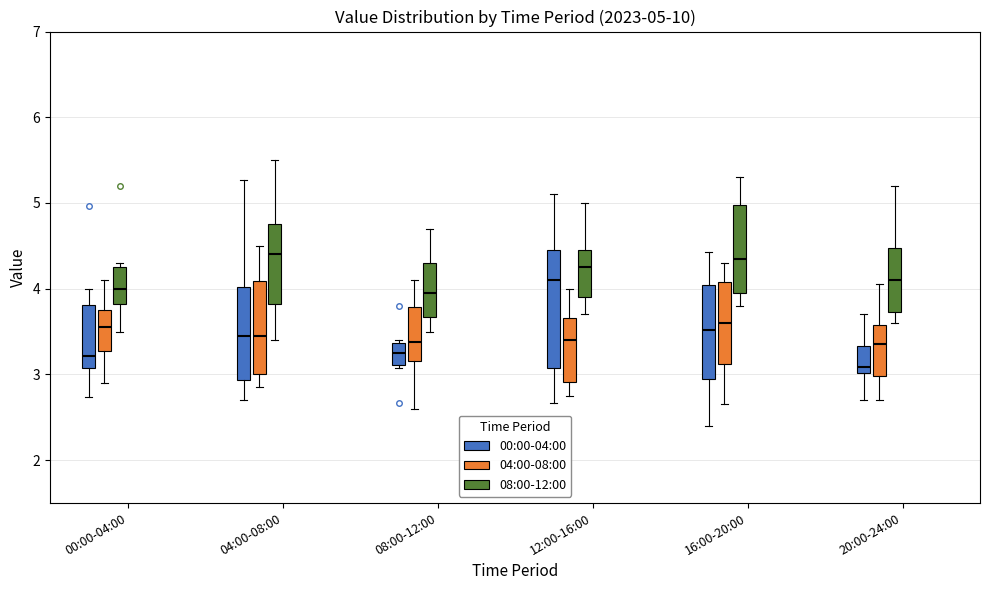

Comparing the boxes themselves (not the whiskers), which one is the tallest?

12:00-16:00 (00:00-04:00)